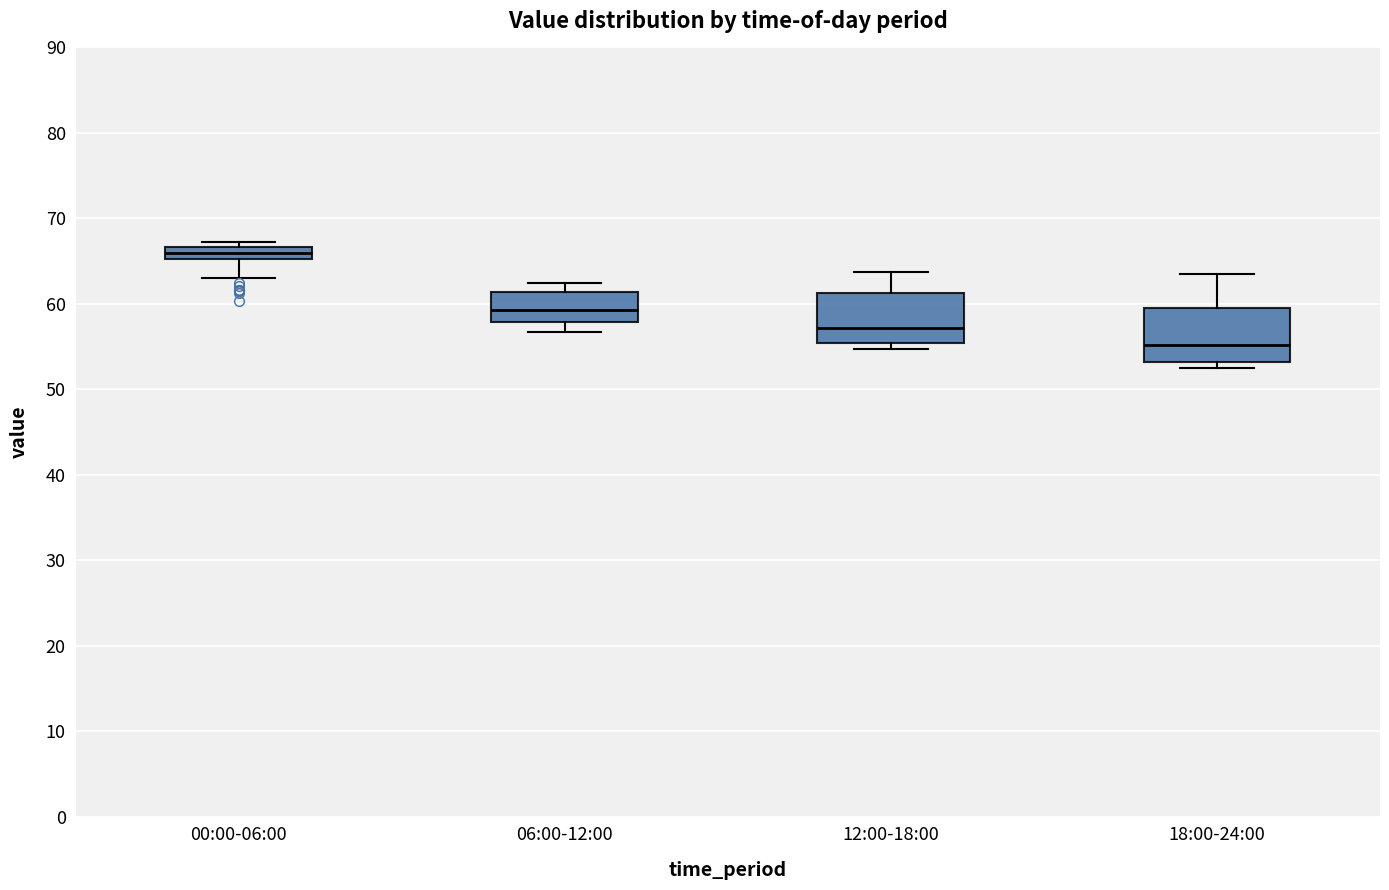

Where does the upper whisker of the box for 12:00-18:00 end on the y-axis? The values are not printed on the chart, so give them approximately, as read against the axis.

64